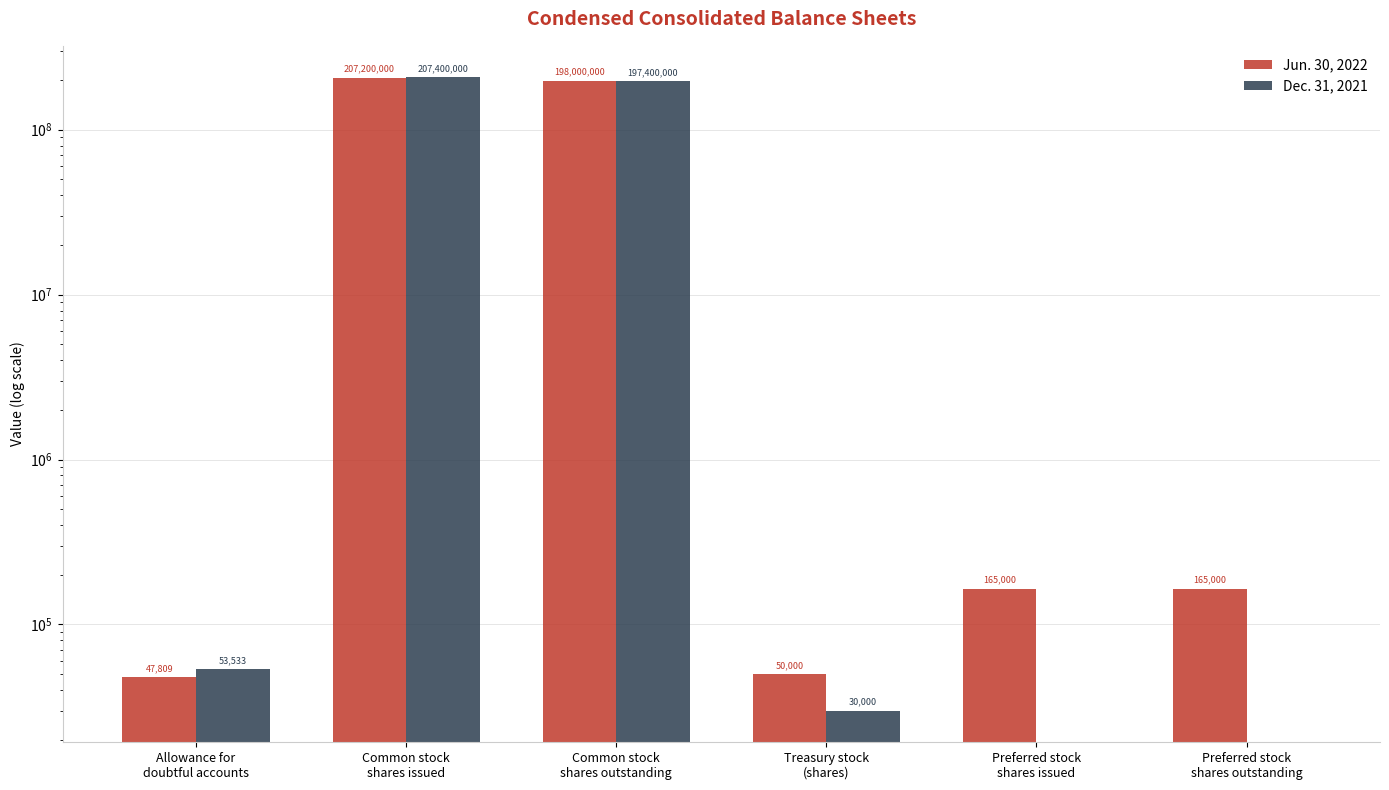

How many values in Dec. 31, 2021 are above zero?

4